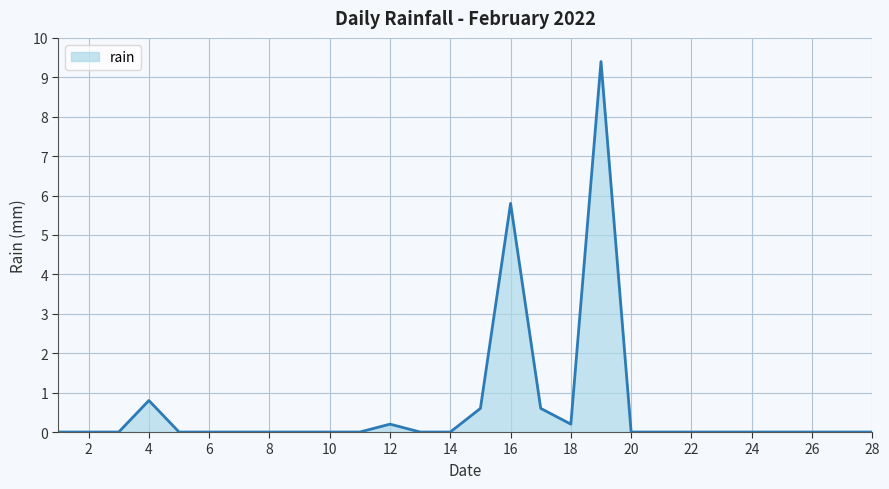

What is the difference between the maximum and minimum values?

9.4